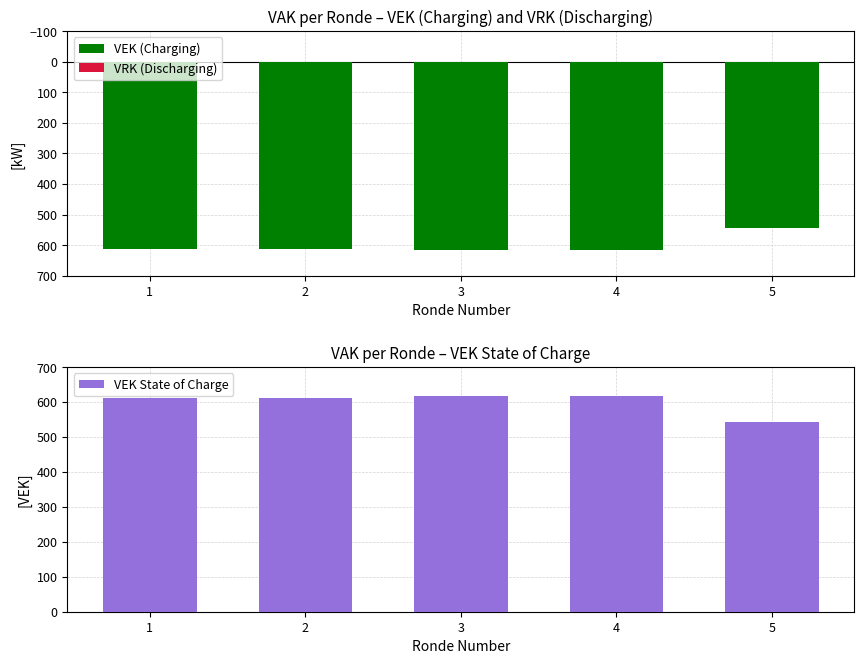

Which category has the lowest value across all series?

1